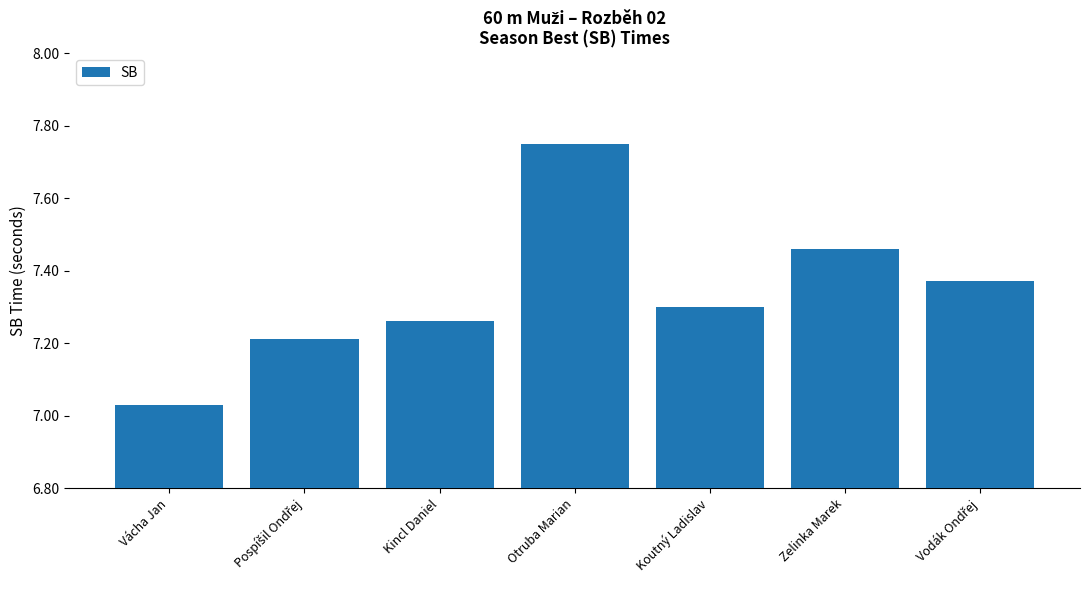

Which category has the lowest value across all series?

Vácha Jan